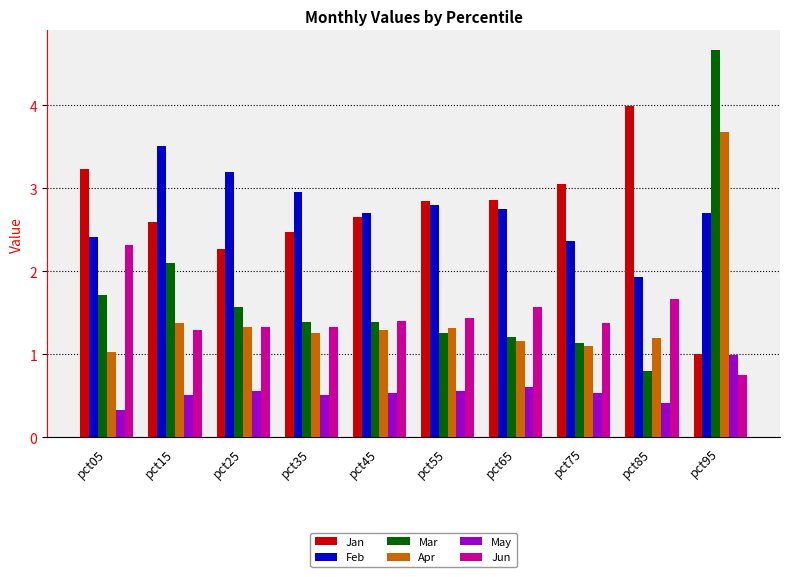

What are all the series names shown in the legend?

Jan, Feb, Mar, Apr, May, Jun